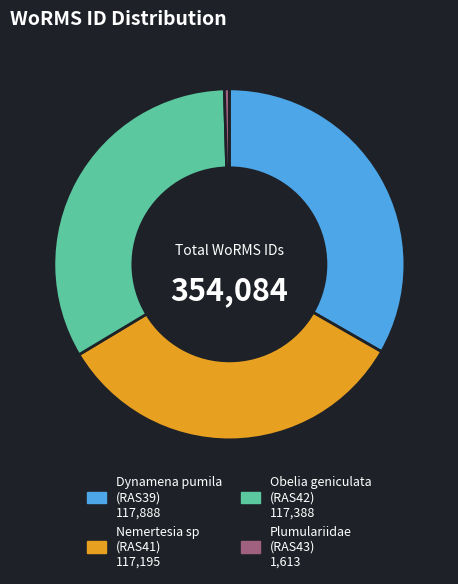

Which slice is the smallest?

Plumulariidae (RAS43)